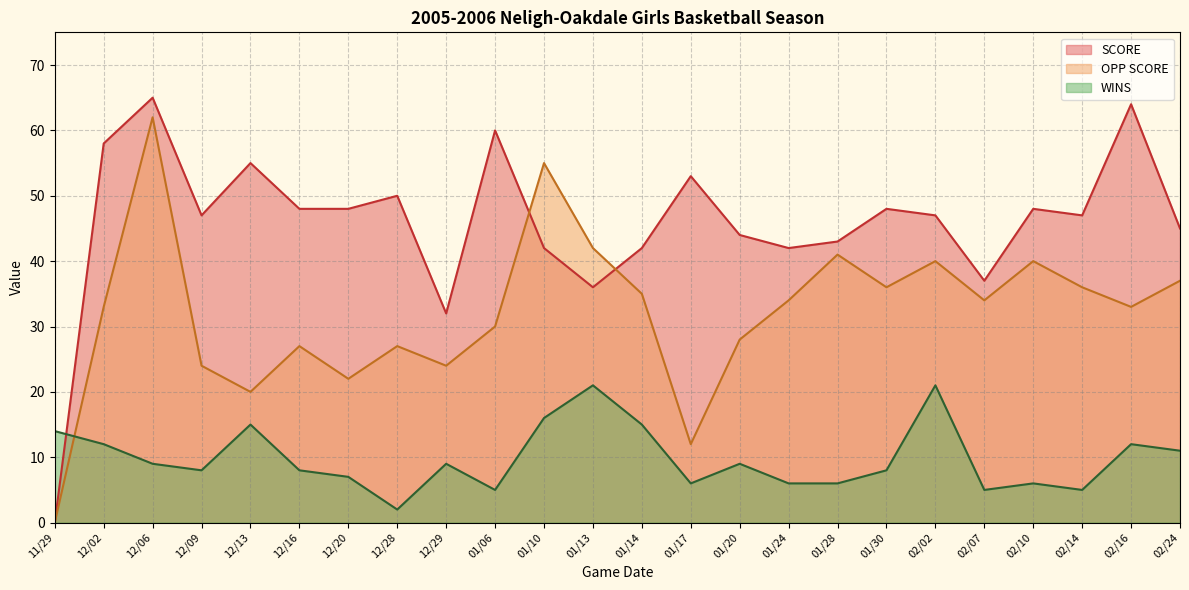

The OPP SCORE series shows 34 at 01/24. True or false?

True